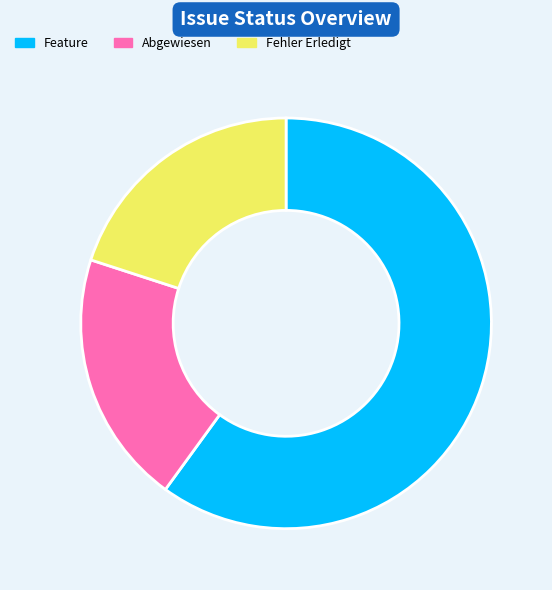

Is there any slice that represents more than half of the pie?

Yes